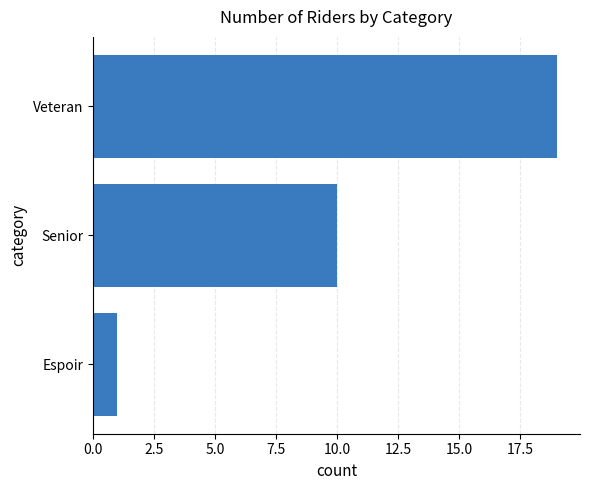

What is the difference between the maximum and minimum values?

18